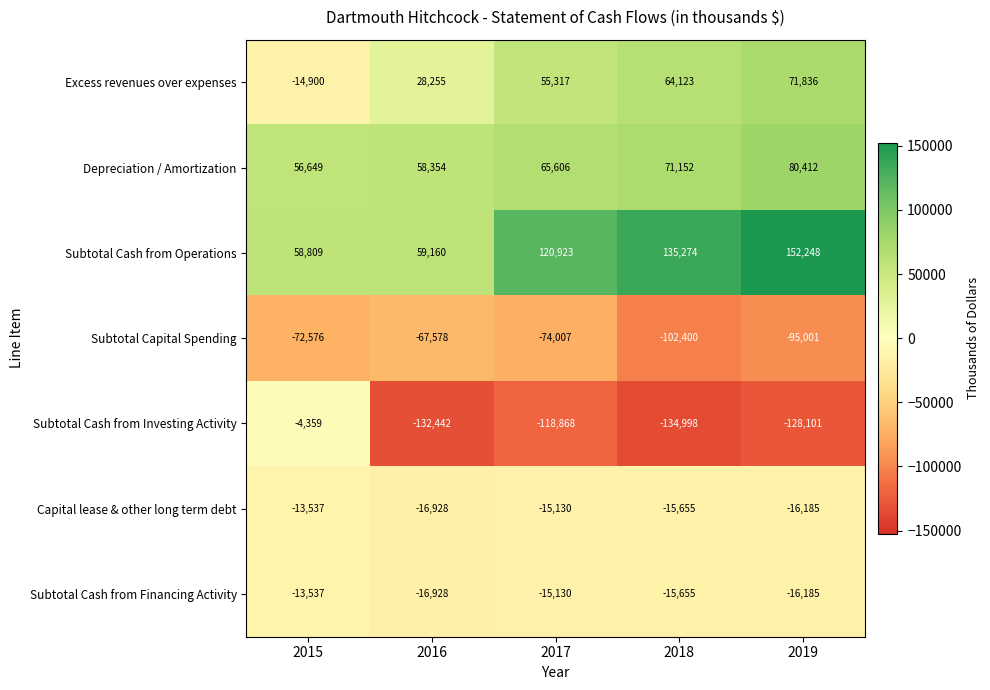

What is the difference between the Subtotal Cash from Investing Activity values at 2019 and 2015?

123742